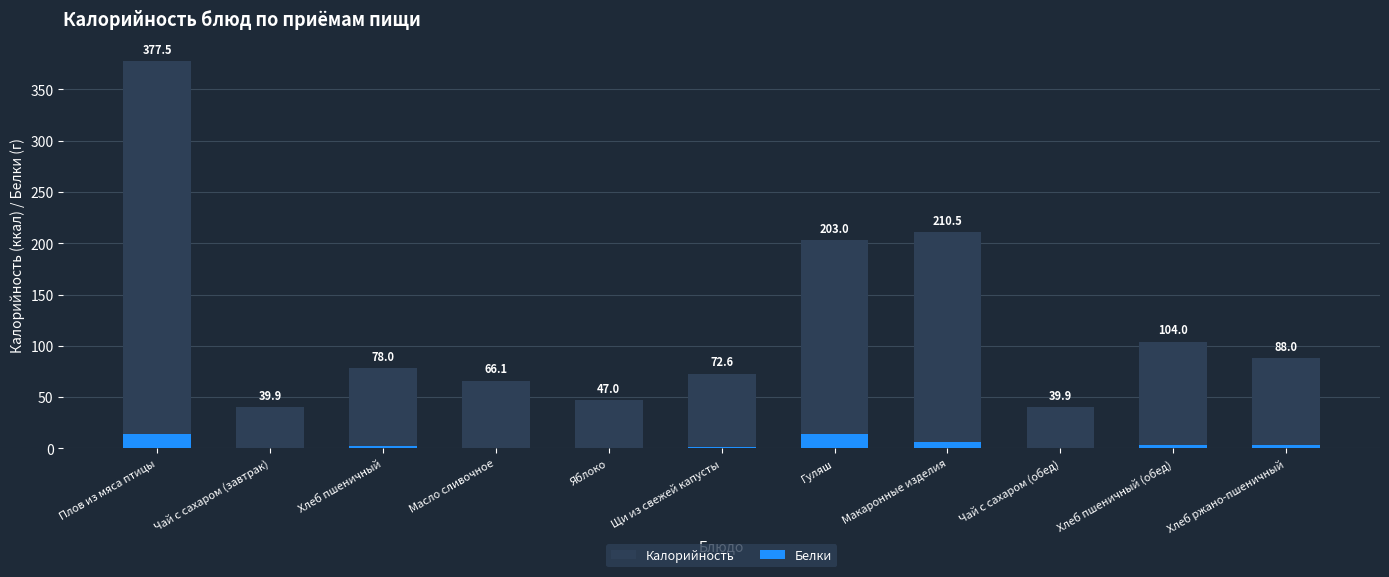

True or false: Калорийность has a value of 67.5 at Чай с сахаром (завтрак).

False